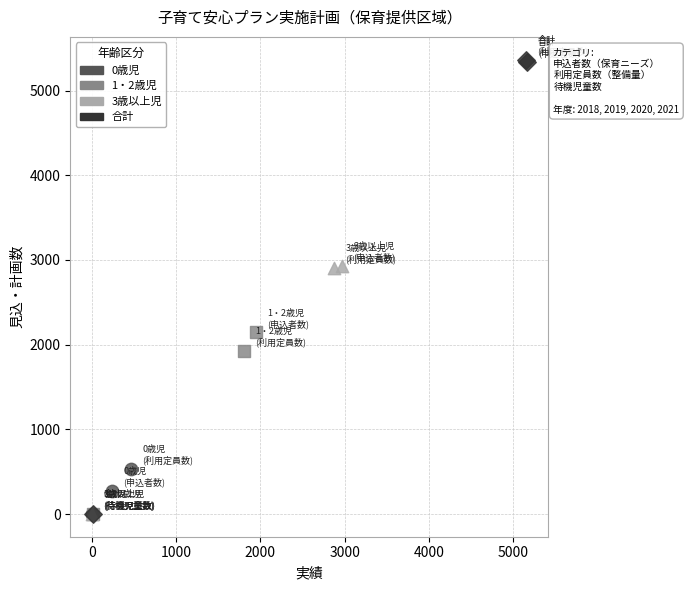

Which series reaches the maximum Y coordinate?

合計